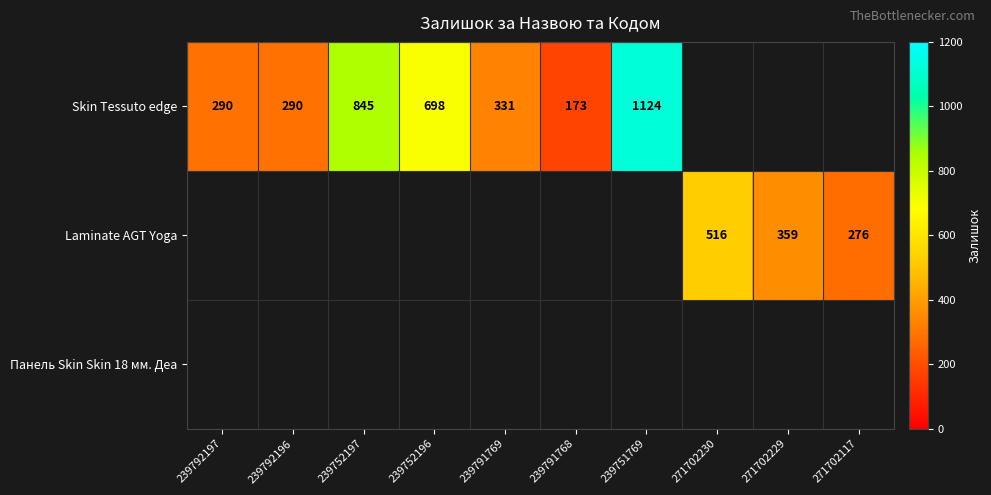

Is it true that Laminate AGT Yoga equals 276 at 271702117?

True